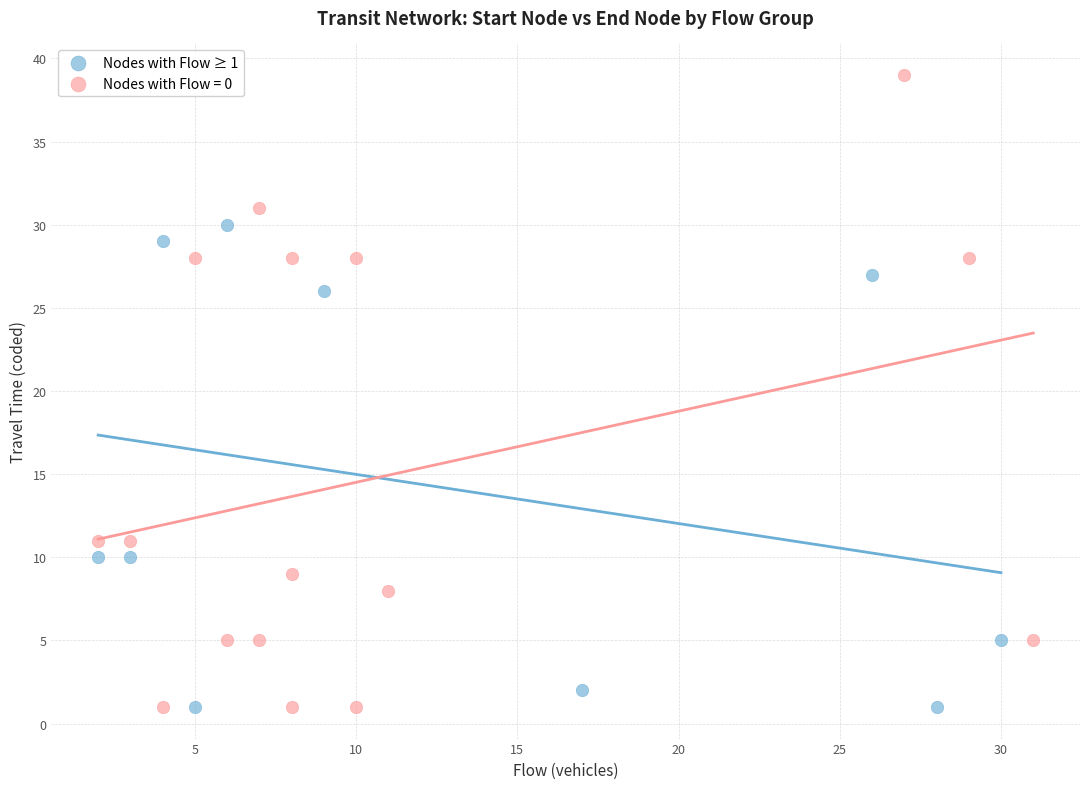

Which series has the widest spread of Y values?

Nodes with Flow = 0